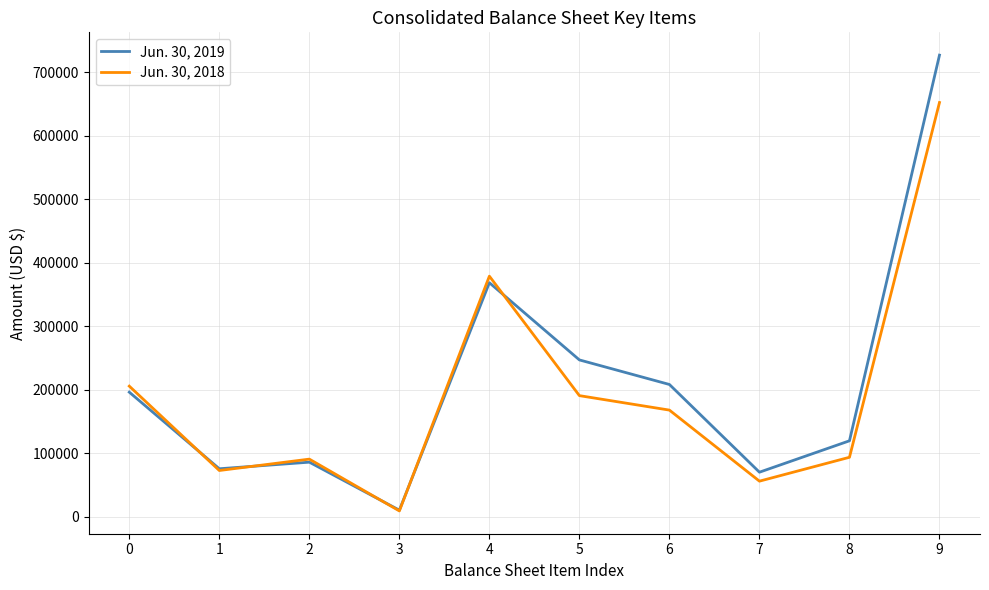

Where is the first local minimum for Jun. 30, 2019?

1